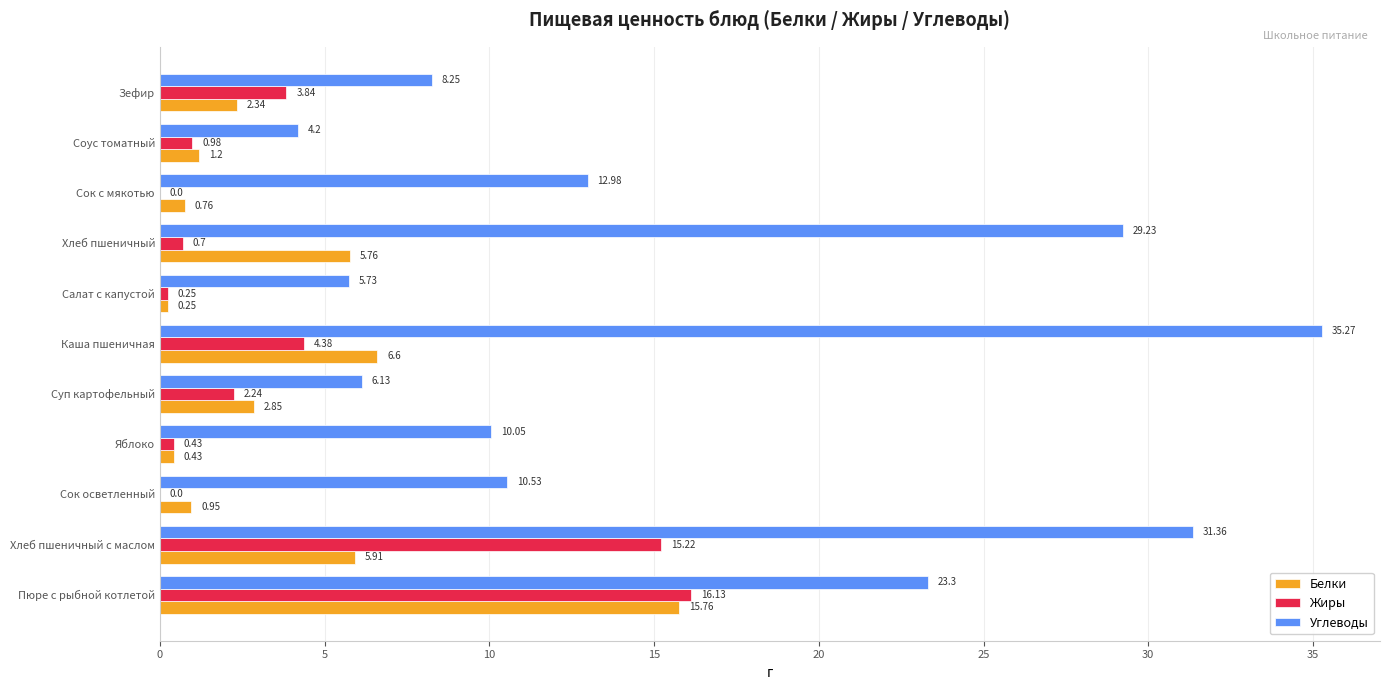

At which label does Углеводы reach its peak?

Каша пшеничная